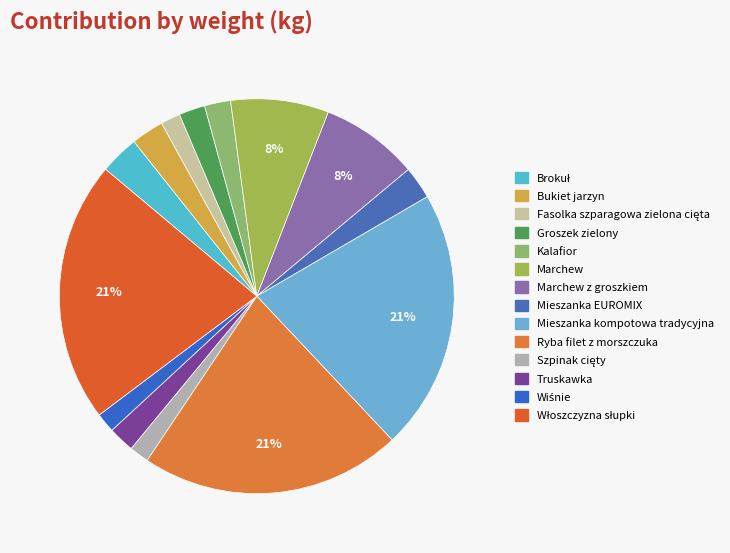

How many segments does this pie chart have?

14